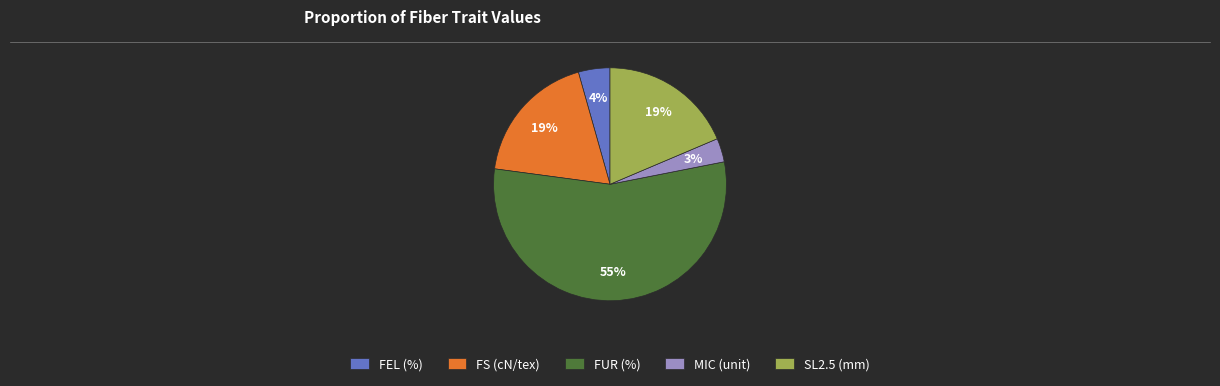

Which category accounts for the majority?

FUR (%)